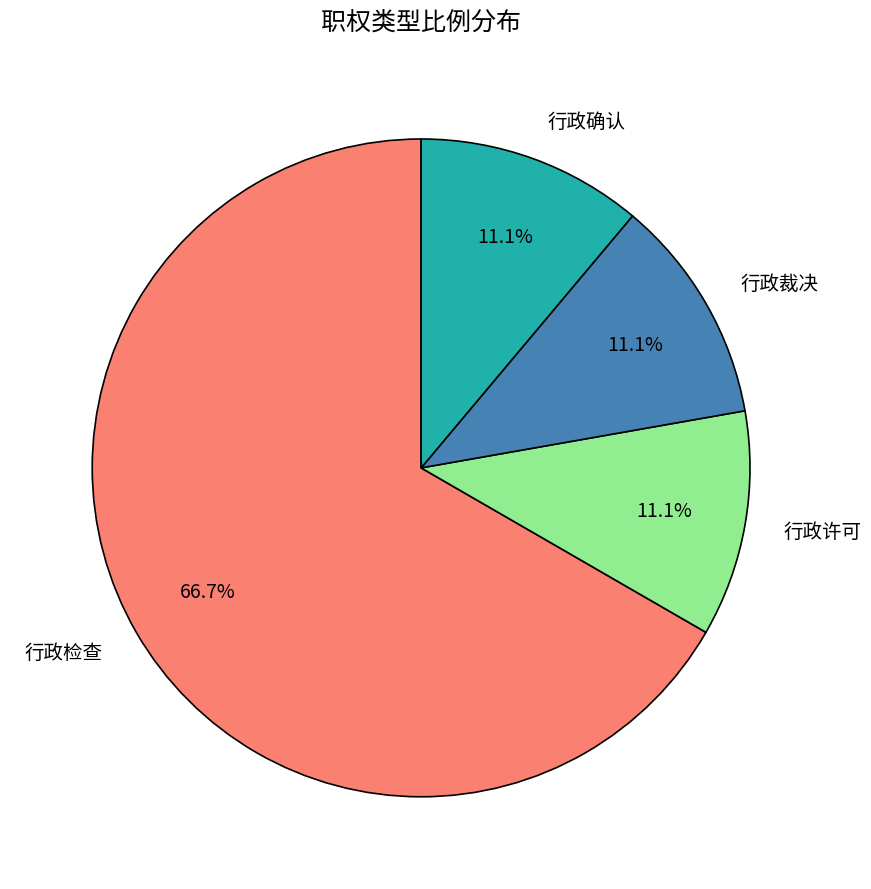

Which category has the biggest portion of the pie?

行政检查